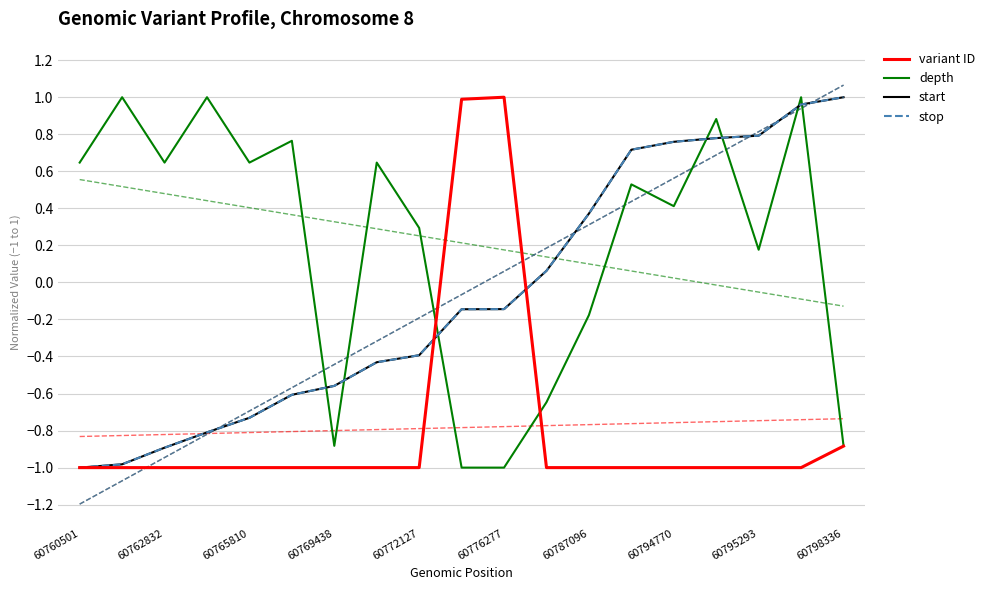

List the labels in order of stop value, largest first.

18, 17, 16, 15, 14, 13, 12, 11, 10, 60798336, 60795293, 60794770, 60787096, 60776277, 60772127, 60769438, 60765810, 60762832, 60760501